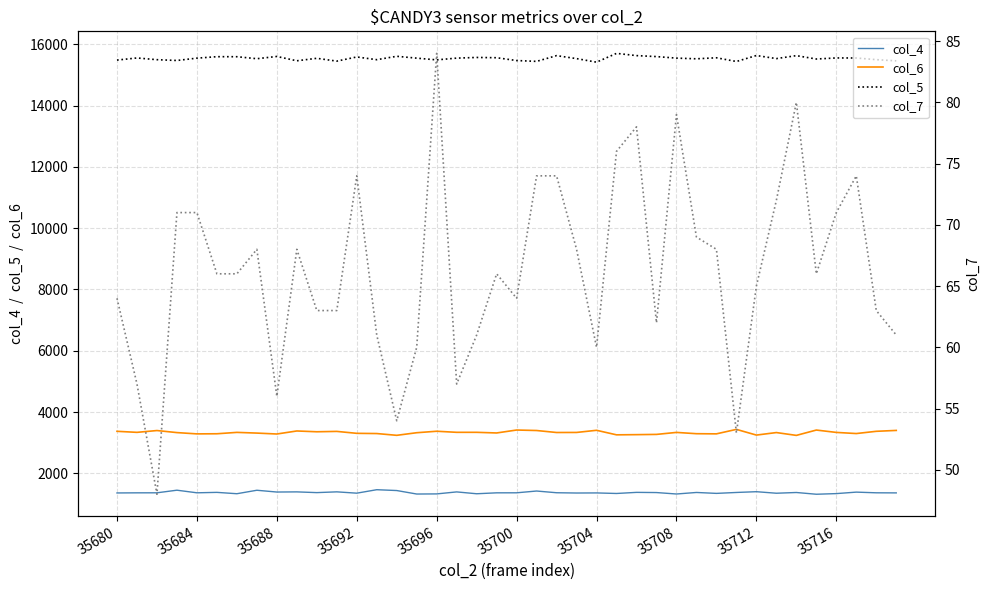

How many data points in col_5 are less than 15550?

19